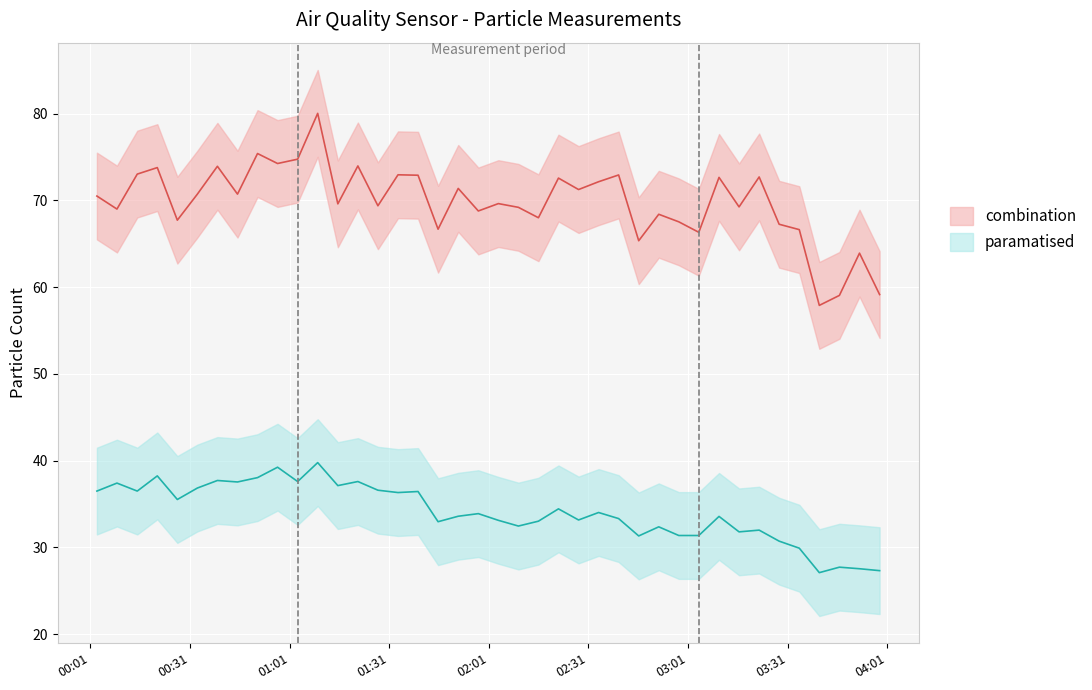

True or false: SDS_P2 mean has a value of 24.1 at 00:31.

False